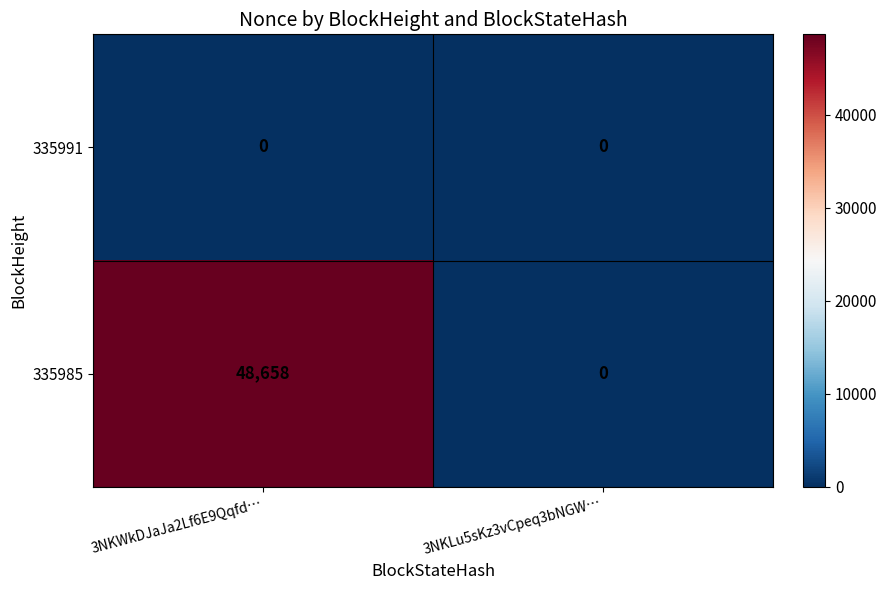

Which series has the largest total across all categories?

335985